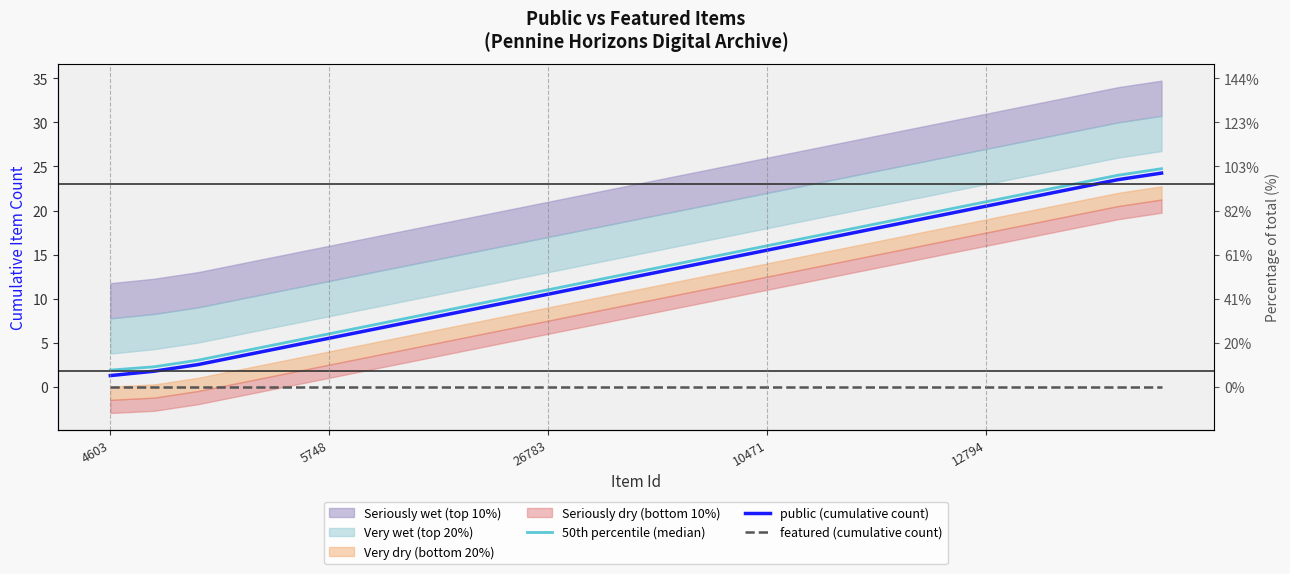

How many data points does each series have?

25